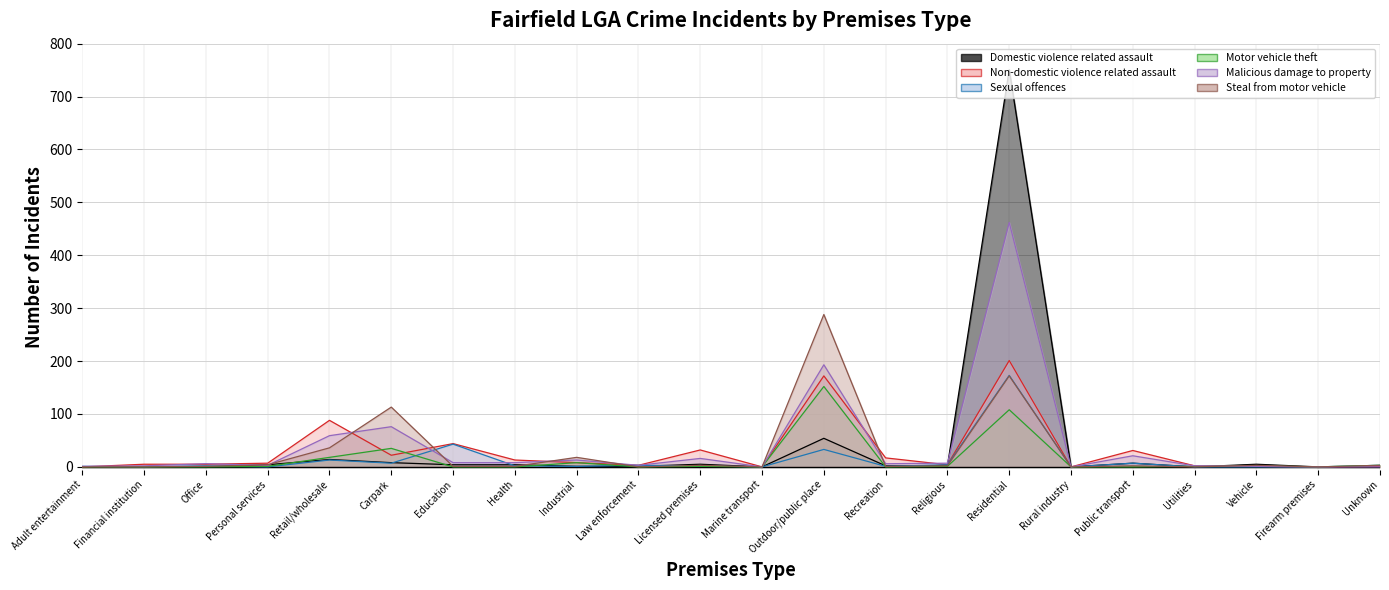

Does the chart have visible grid lines?

Yes